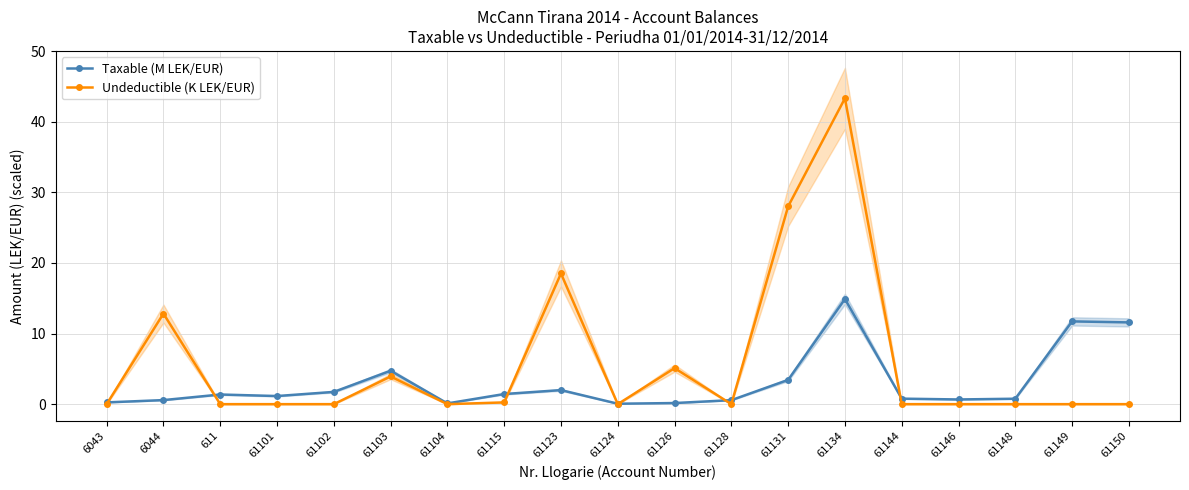

True or false: Taxable (M LEK/EUR) has more than 0 points higher than both neighbors.

True